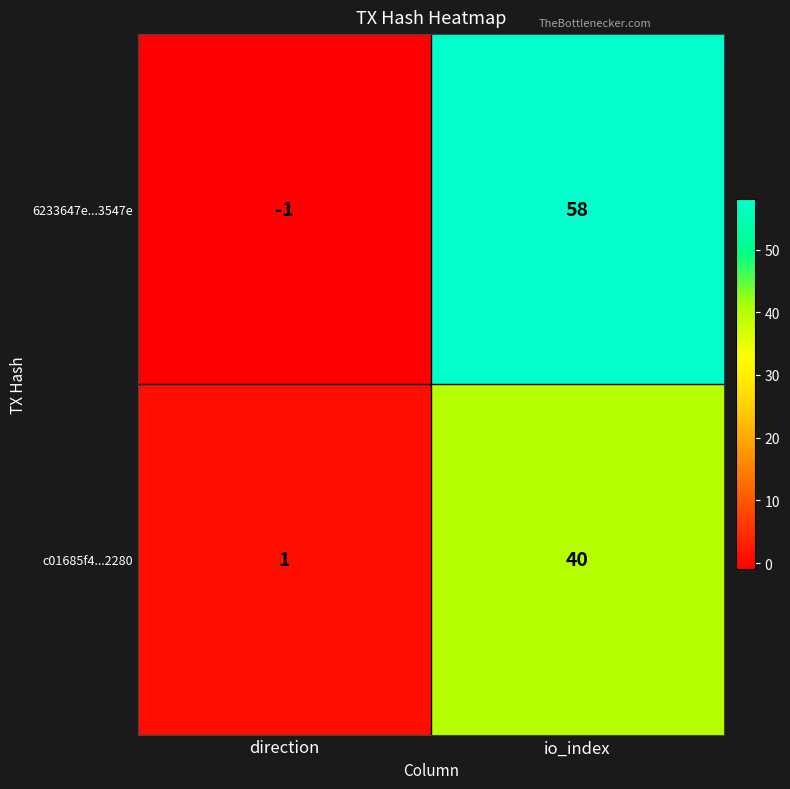

Reading left to right, list all the values displayed in this chart.

6233647e...3547e: direction=-1	io_index=58
c01685f4...2280: direction=1	io_index=40